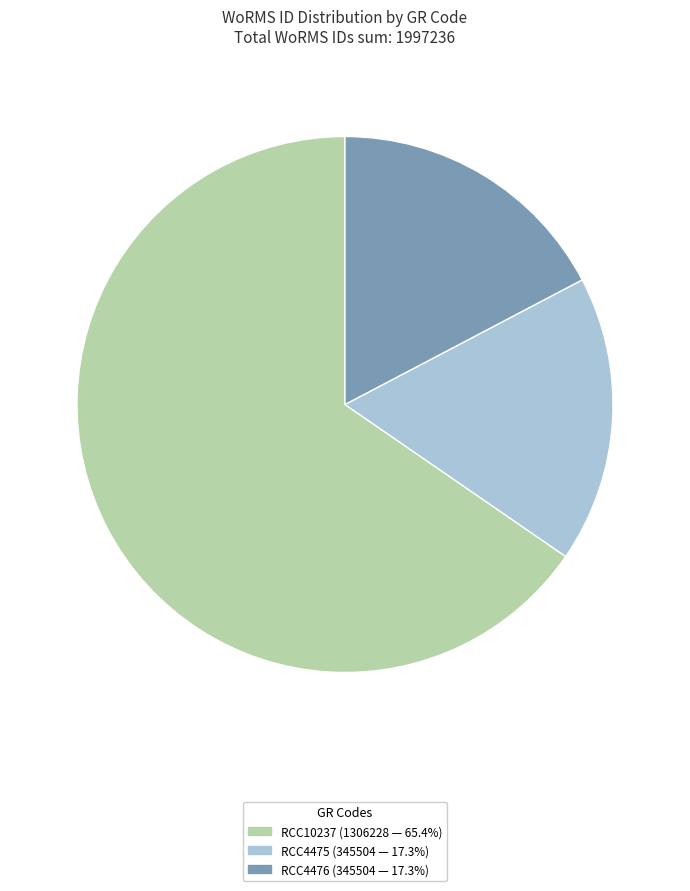

Is it true that RCC10237 is 65% of the pie?

True